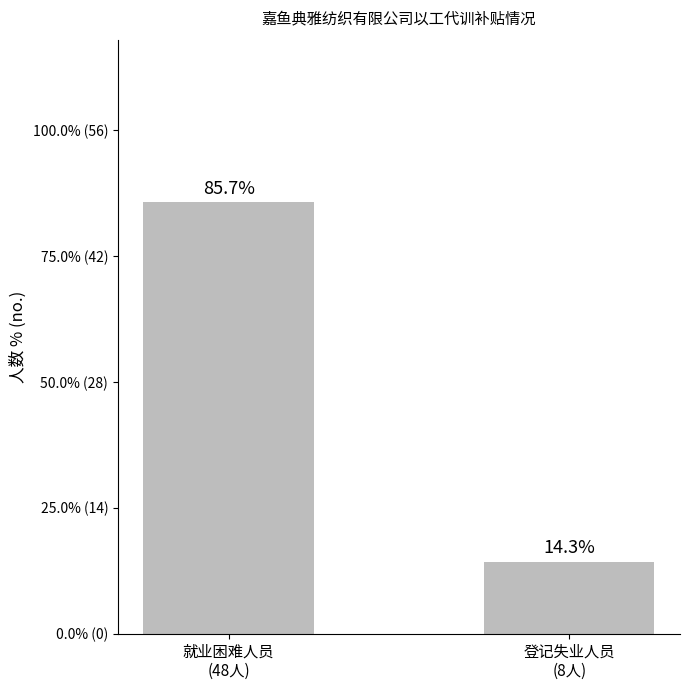

The chart shows a value of 8 at 登记失业人员
(8人). True or false?

True